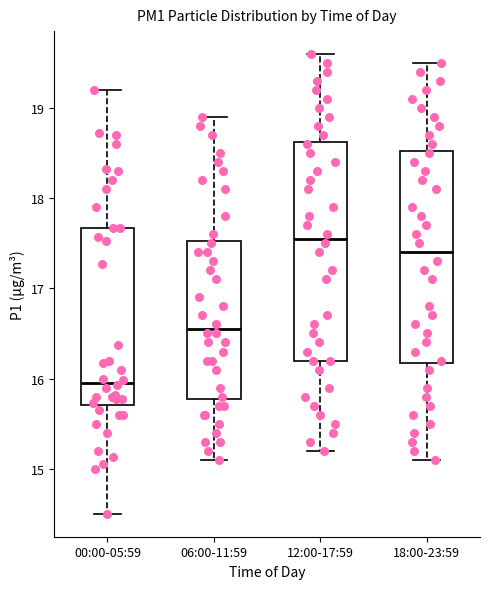

Reading left to right, transcribe this box plot: for each box, give where its median line is, the range the box spans, and where its two whiskers end, as read against the y-axis. The values are not printed on the chart, so give them approximately, as read against the axis.

00:00-05:59: median 16.0, box 15.7 to 17.7, whiskers 14.5 to 19.2
06:00-11:59: median 16.6, box 15.8 to 17.5, whiskers 15.1 to 18.9
12:00-17:59: median 17.6, box 16.2 to 18.6, whiskers 15.2 to 19.6
18:00-23:59: median 17.4, box 16.2 to 18.5, whiskers 15.1 to 19.5